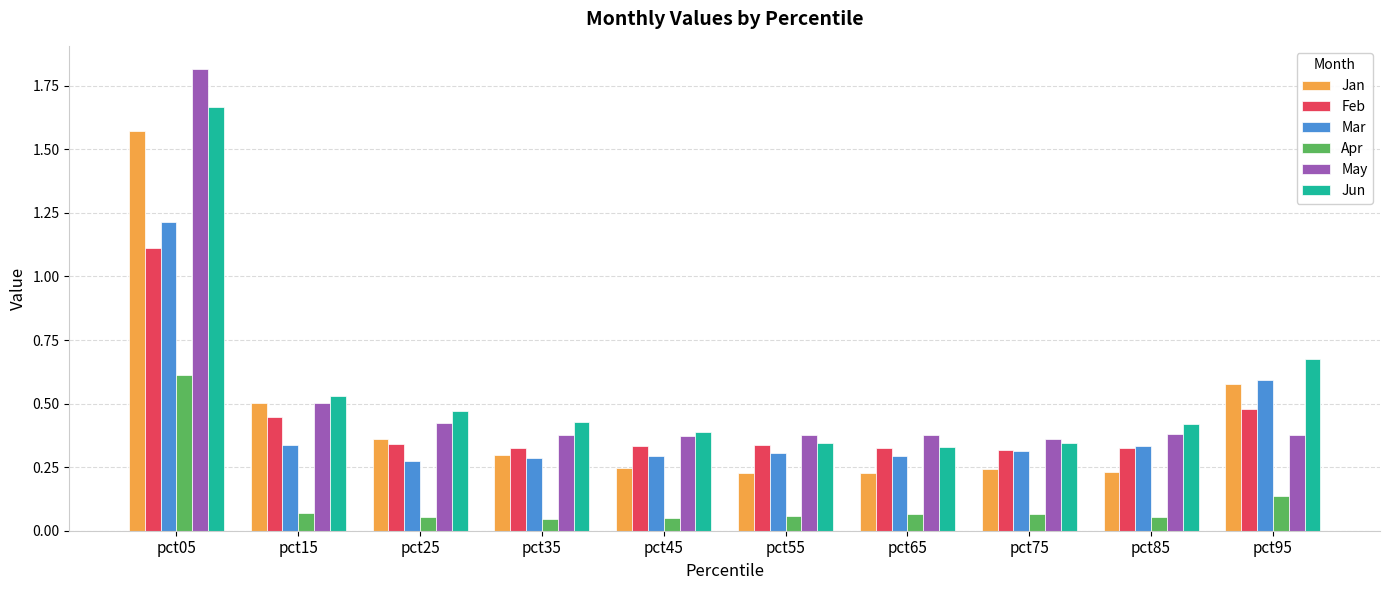

How many bars are there in each group?

6